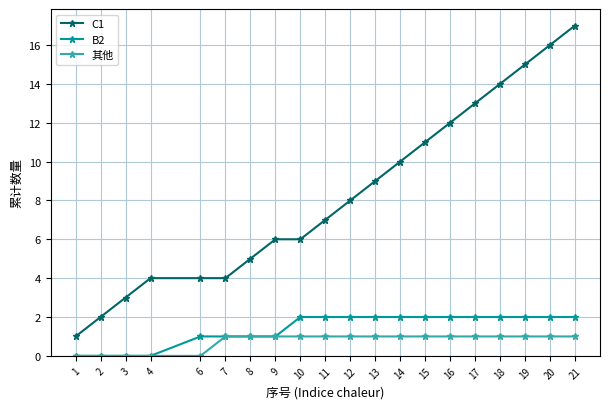

Which series has the largest total across all categories?

C1